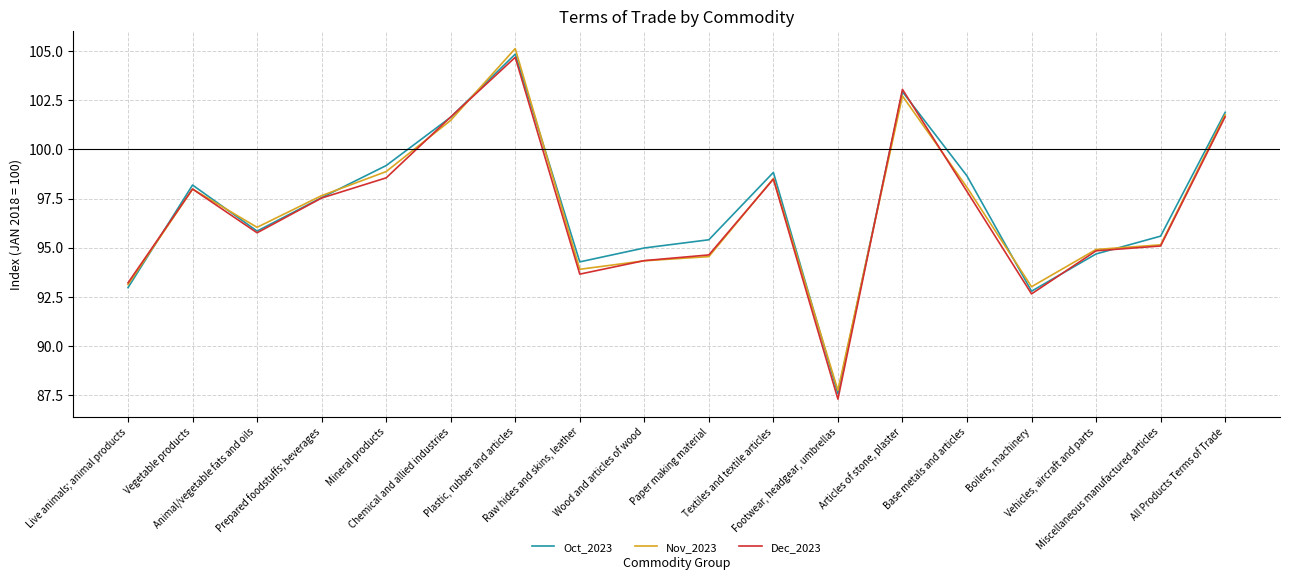

How many values in the Dec_2023 series are below 97?

9